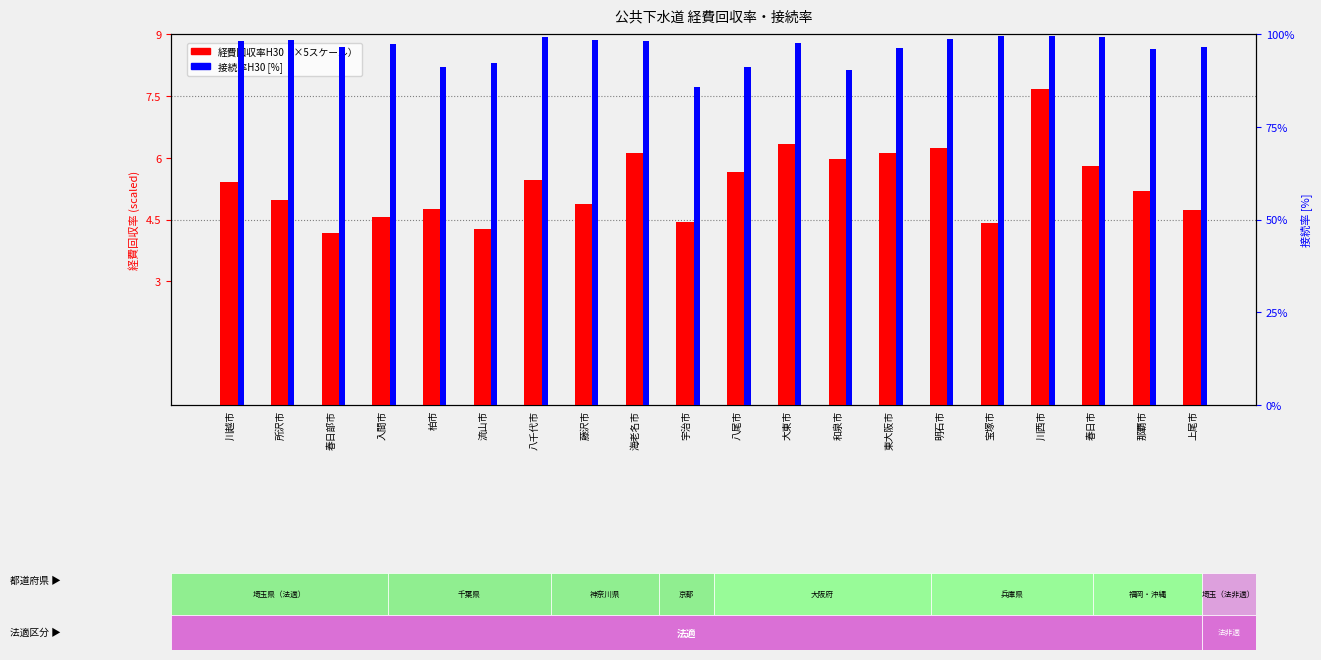

Reading left to right, what are all the values shown in this chart?

経費回収率: 川越市=5.4	所沢市=5.0	春日部市=4.2	入間市=4.6	柏市=4.7	流山市=4.3	八千代市=5.4	藤沢市=4.9	海老名市=6.1	宇治市=4.4	八尾市=5.7	大東市=6.3	和泉市=6.0	東大阪市=6.1	明石市=6.2	宝塚市=4.4	川西市=7.7	春日市=5.8	那覇市=5.2	上尾市=4.7
接続率: 川越市=98.0	所沢市=98.4	春日部市=96.4	入間市=97.3	柏市=91.0	流山市=92.1	八千代市=99.1	藤沢市=98.4	海老名市=98.2	宇治市=85.7	八尾市=91.1	大東市=97.4	和泉市=90.4	東大阪市=96.1	明石市=98.6	宝塚市=99.3	川西市=99.4	春日市=99.2	那覇市=95.9	上尾市=96.5